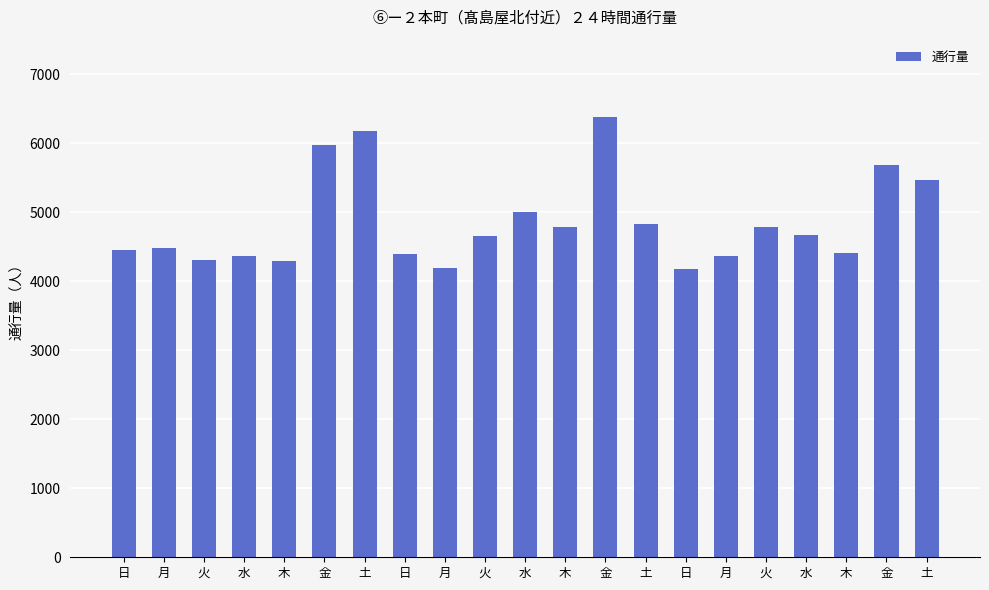

How many values are below 4650?

10